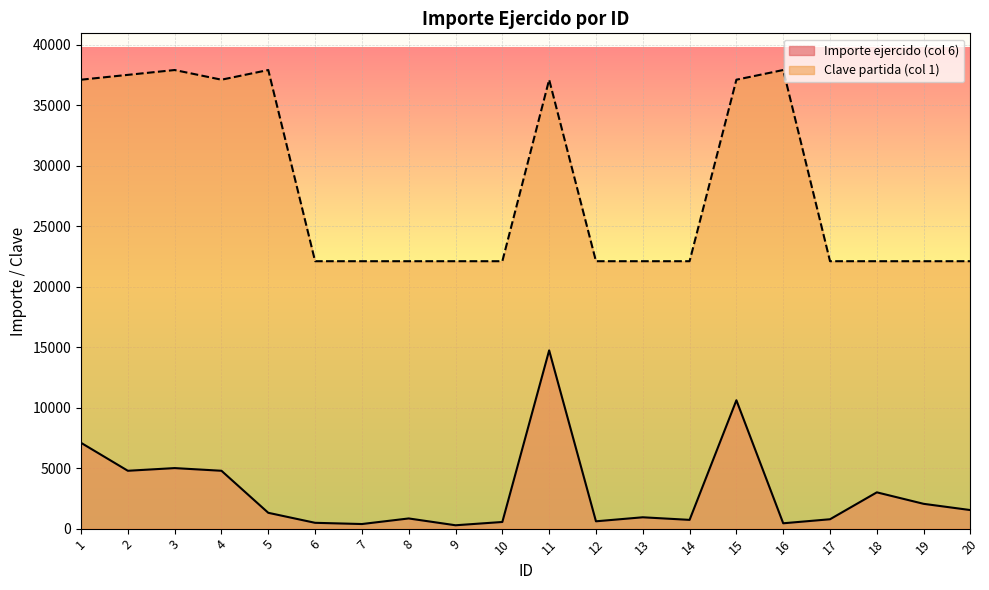

Between 6 and 10, which series saw the biggest shift?

Importe ejercido (col 6)